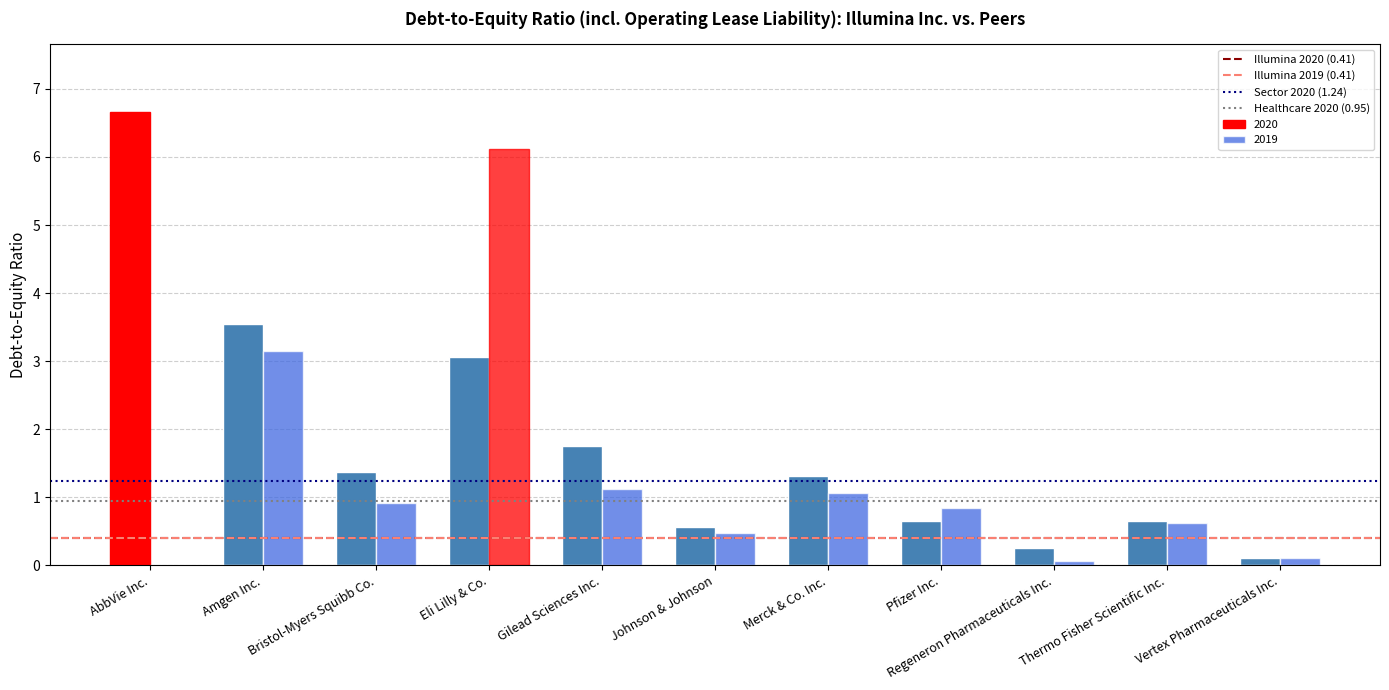

How many distinct data groups are displayed?

2